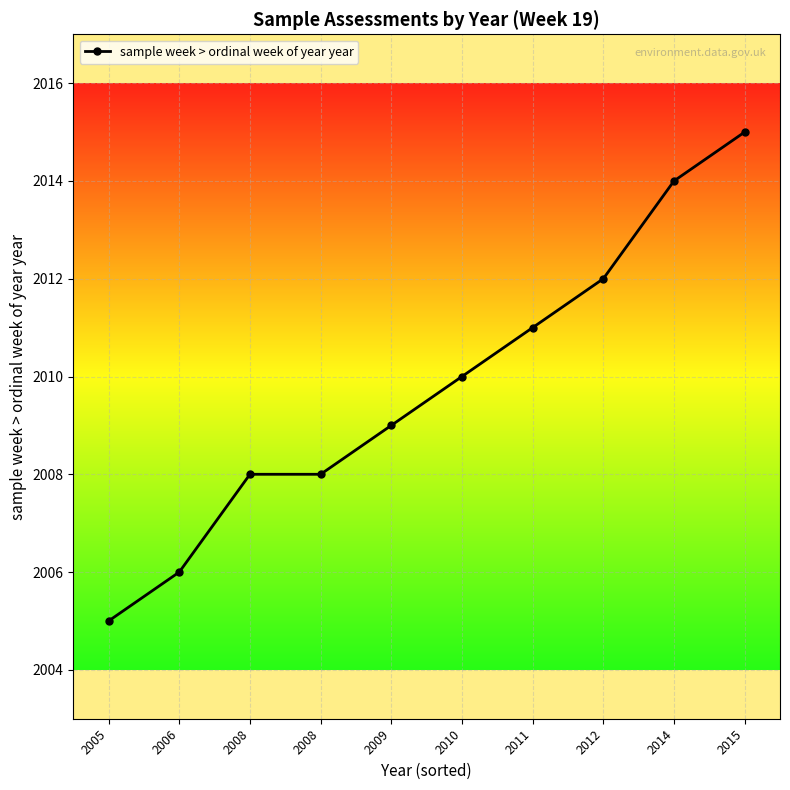

How many categories are shown in the chart?

10